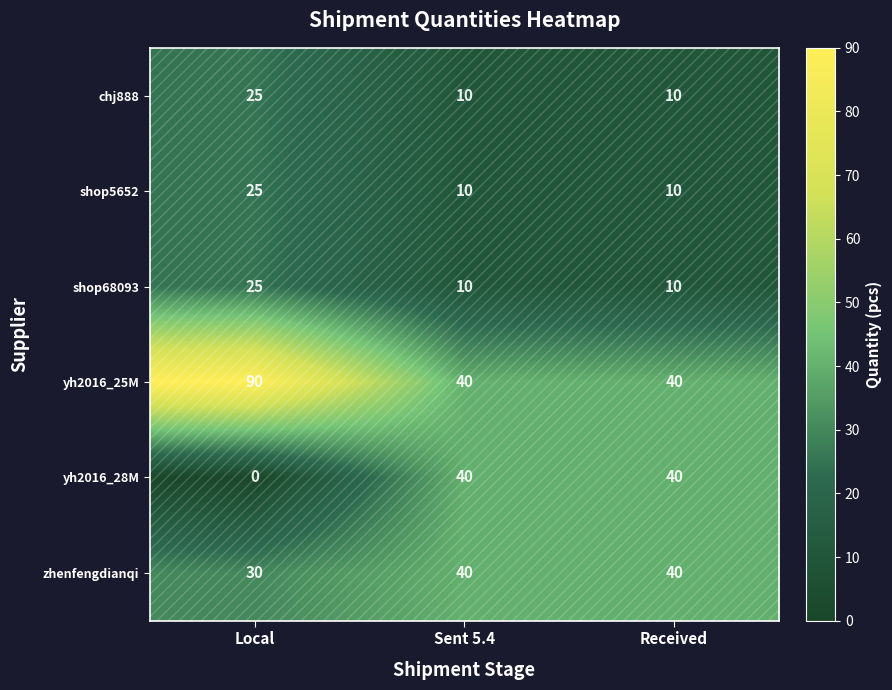

What is the sum of the shop68093 values at Received and Sent 5.4?

20